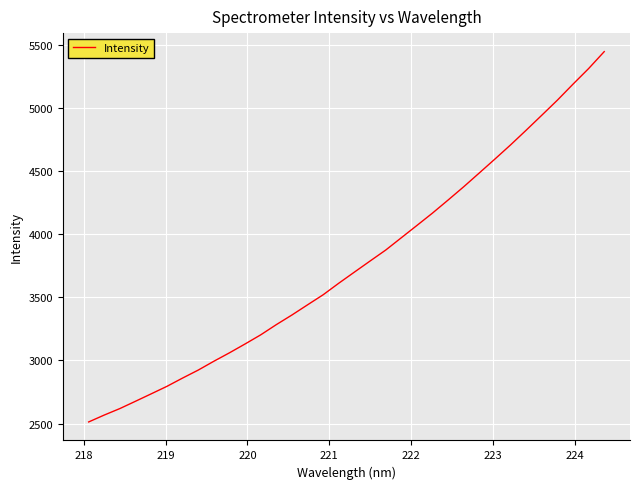

What is the maximum value shown in the chart?

5447.1